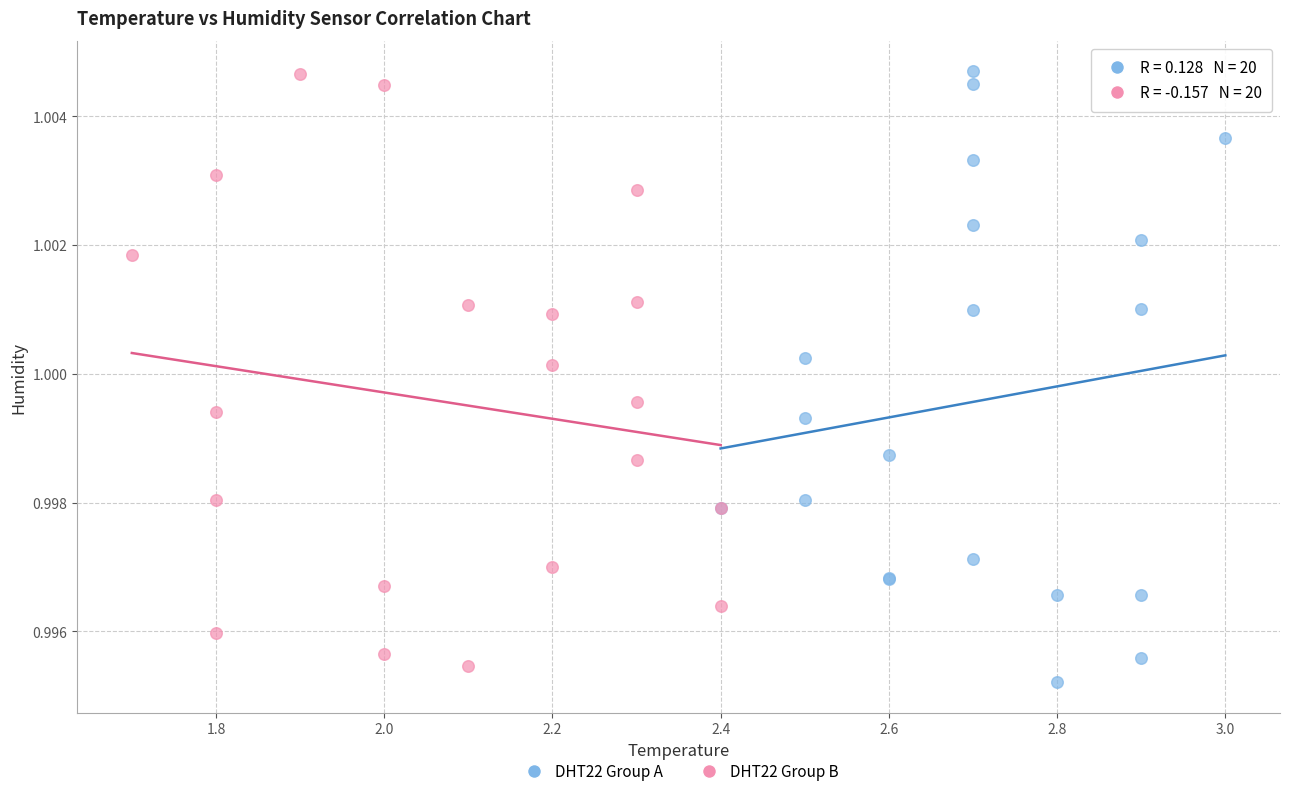

What are all the series names shown in the legend?

DHT22 Group A, DHT22 Group B